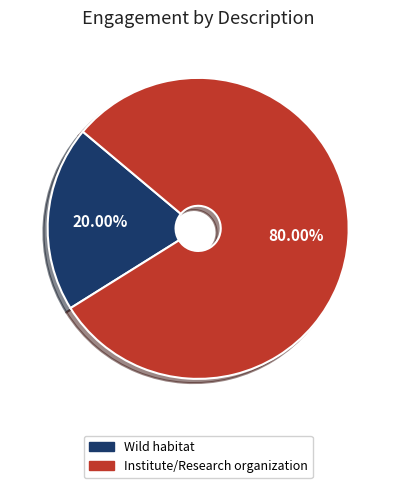

How many slices are in this pie chart?

2